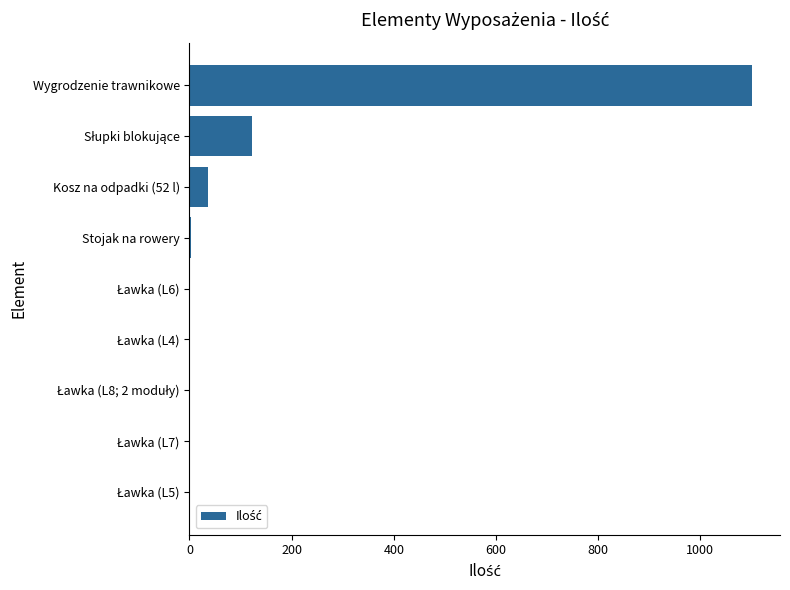

What is the greatest value displayed?

1101